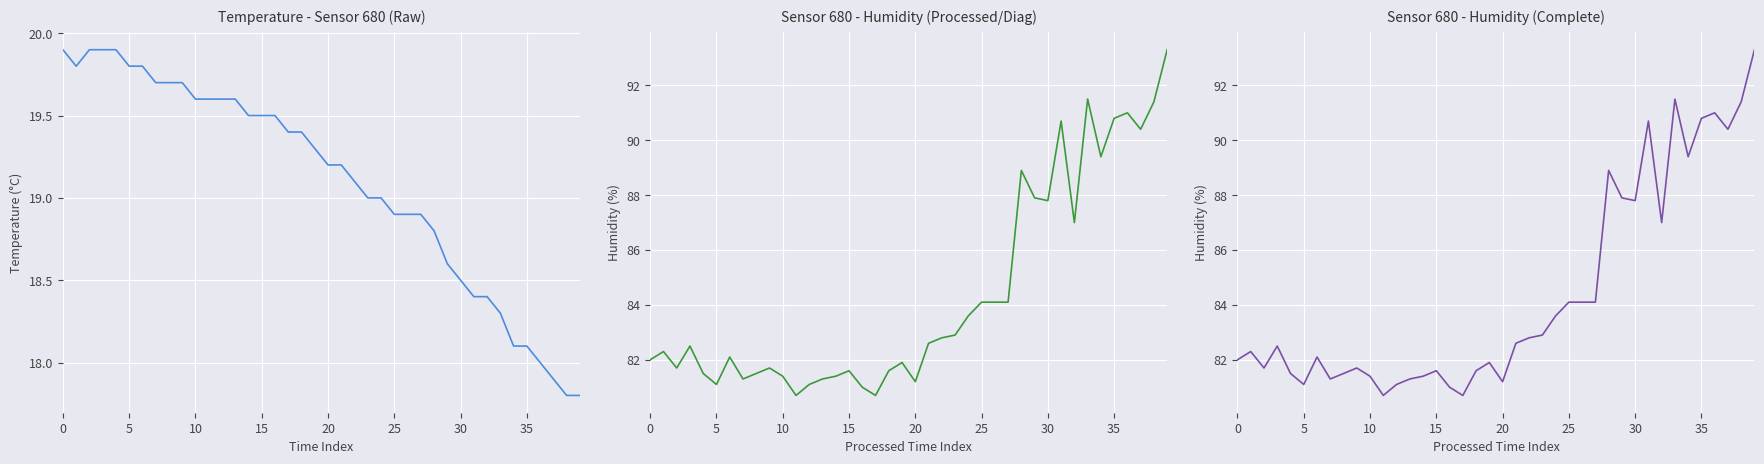

True or false: temperature and humidity (complete) cross at least once.

False